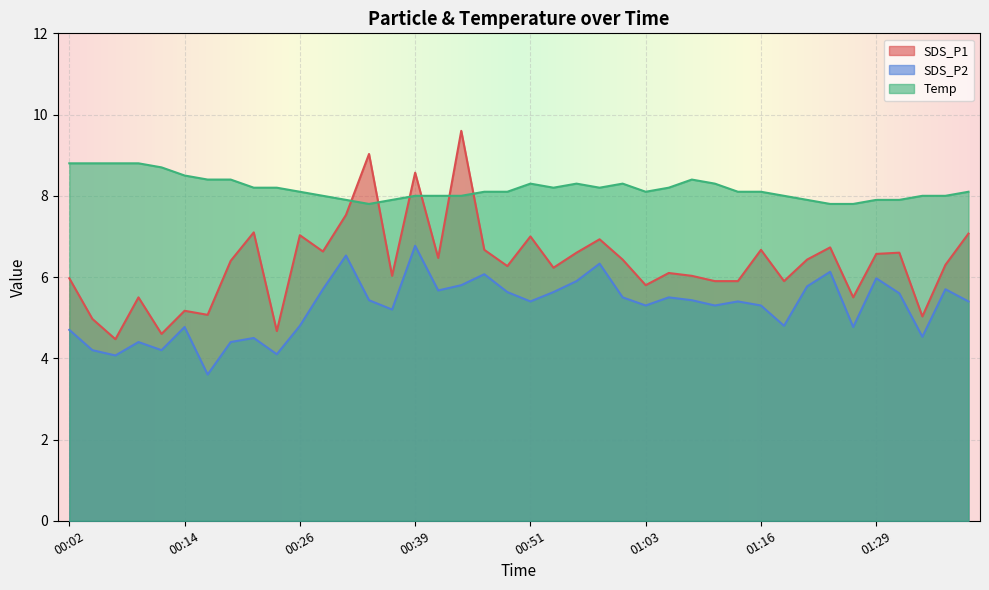

At how many categories does at least one series exceed 6?

40